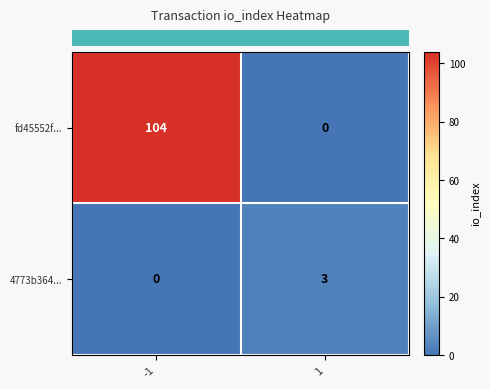

Read the fd45552f... value at -1, to the nearest 10.

100